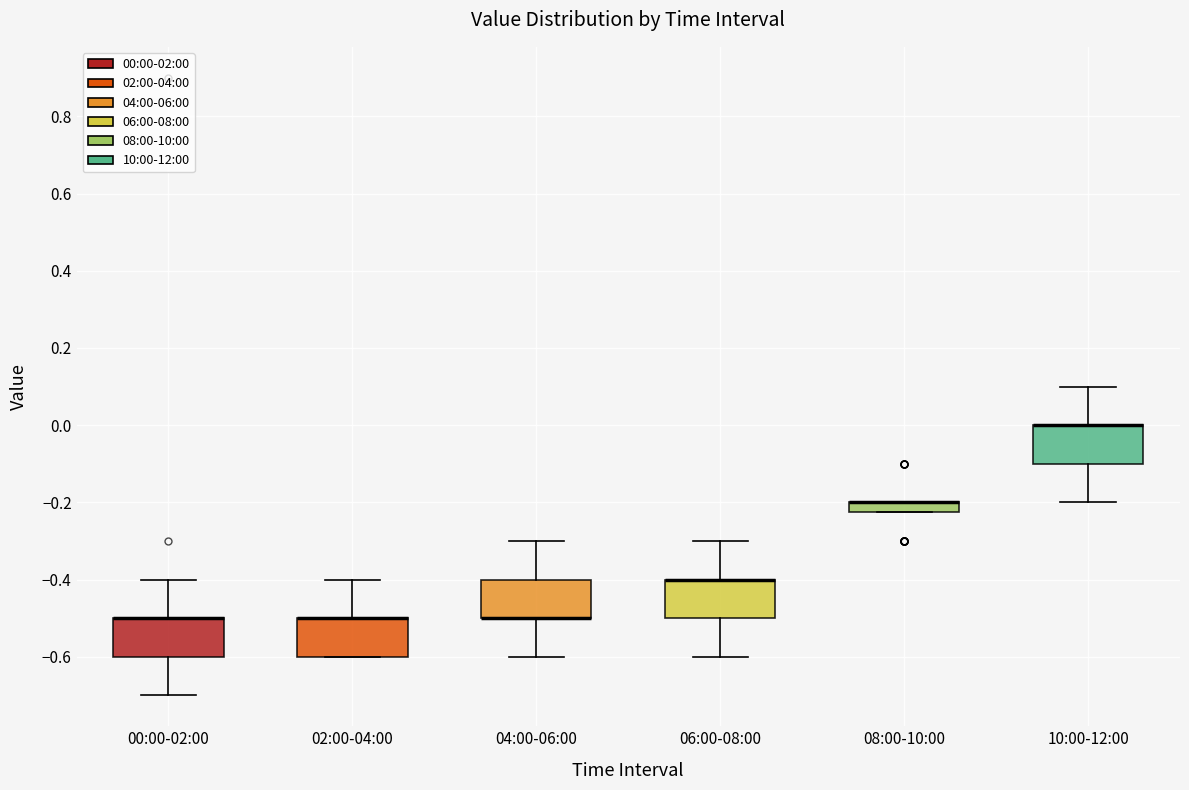

Where is the upper edge of the box for 02:00-04:00 on the y-axis? The values are not printed on the chart, so give them approximately, as read against the axis.

-0.50